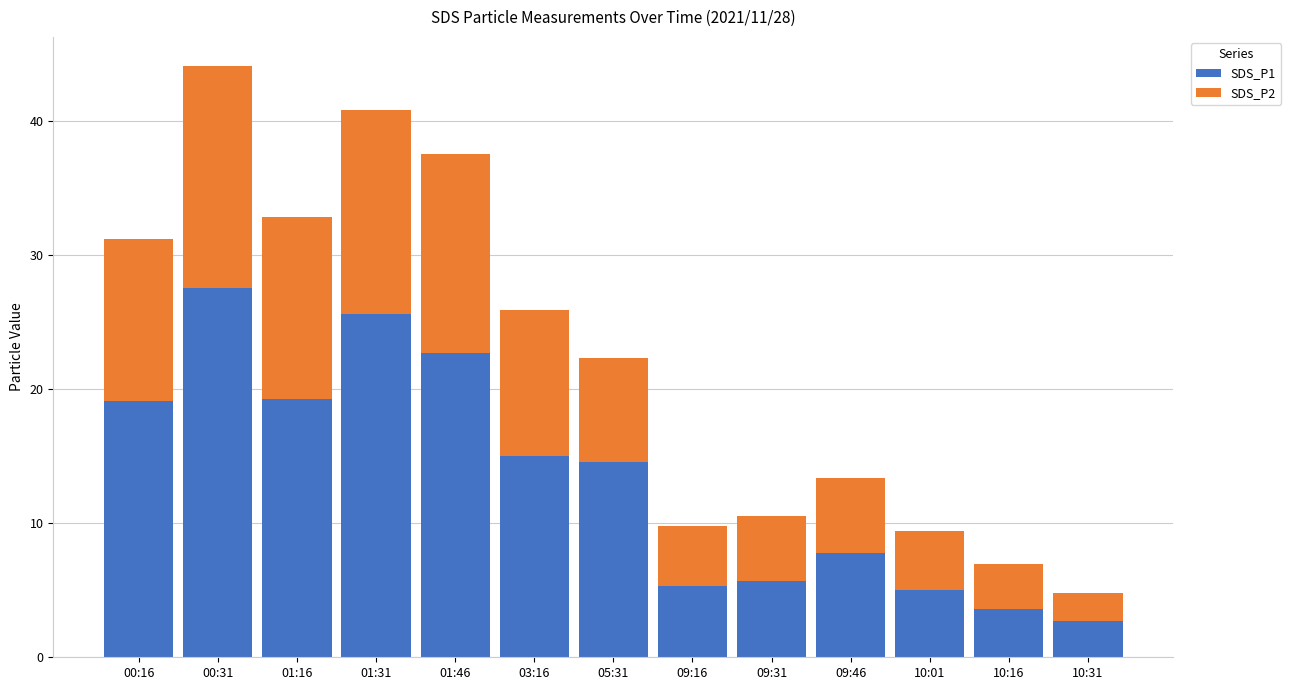

At which label does SDS_P1 reach its minimum?

10:31